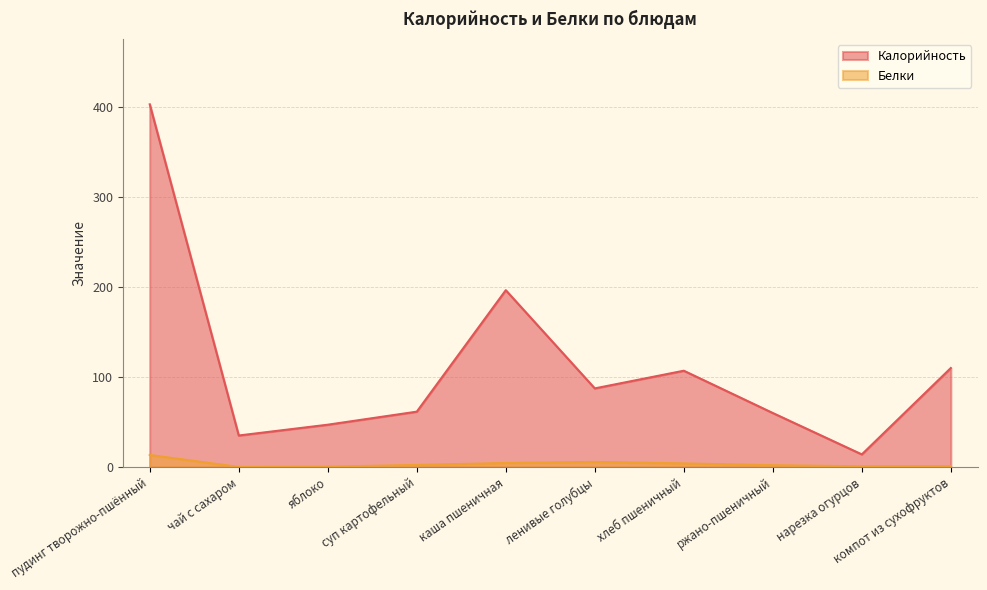

What is the difference between the highest and lowest values at каша пшеничная?

192.0